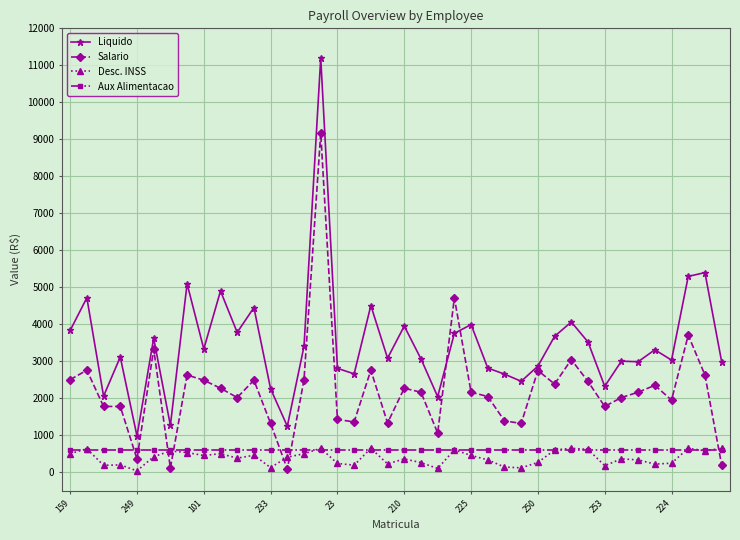

Which series has the largest total across all categories?

Liquido